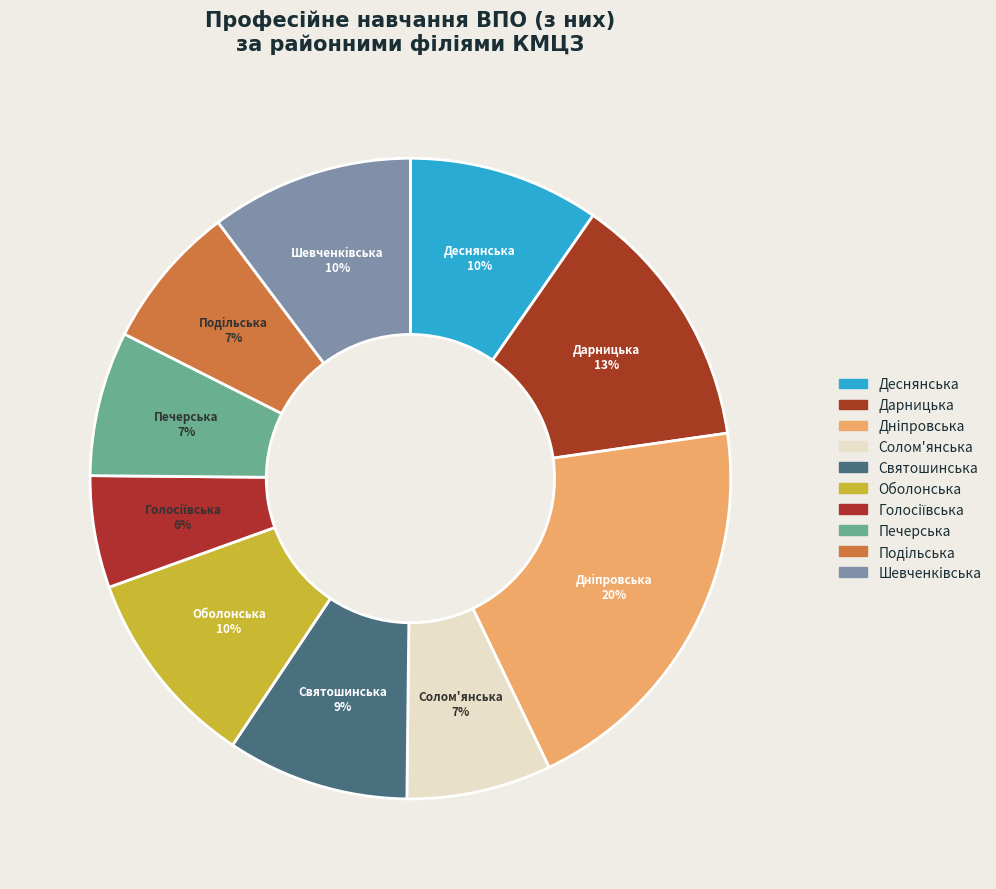

Which category has the biggest portion of the pie?

Днiпровська